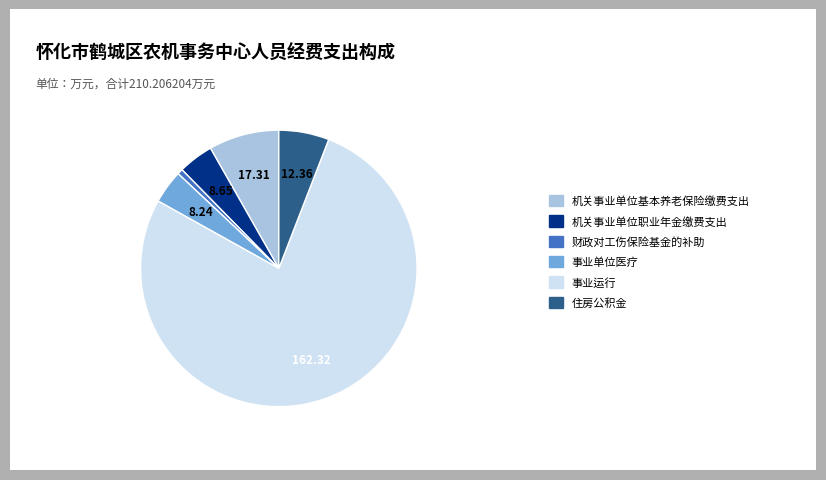

Does any single category account for the majority?

Yes